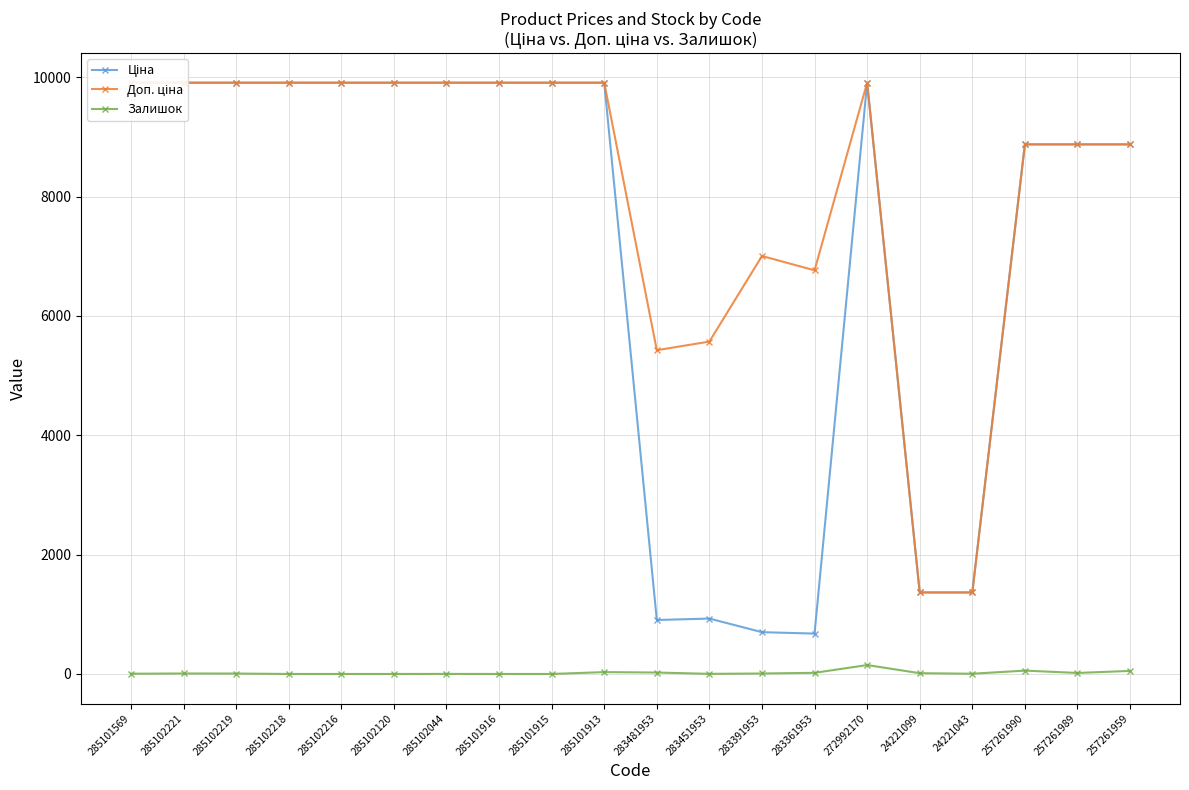

True or false: Доп. ціна and Ціна intersect in this chart.

False